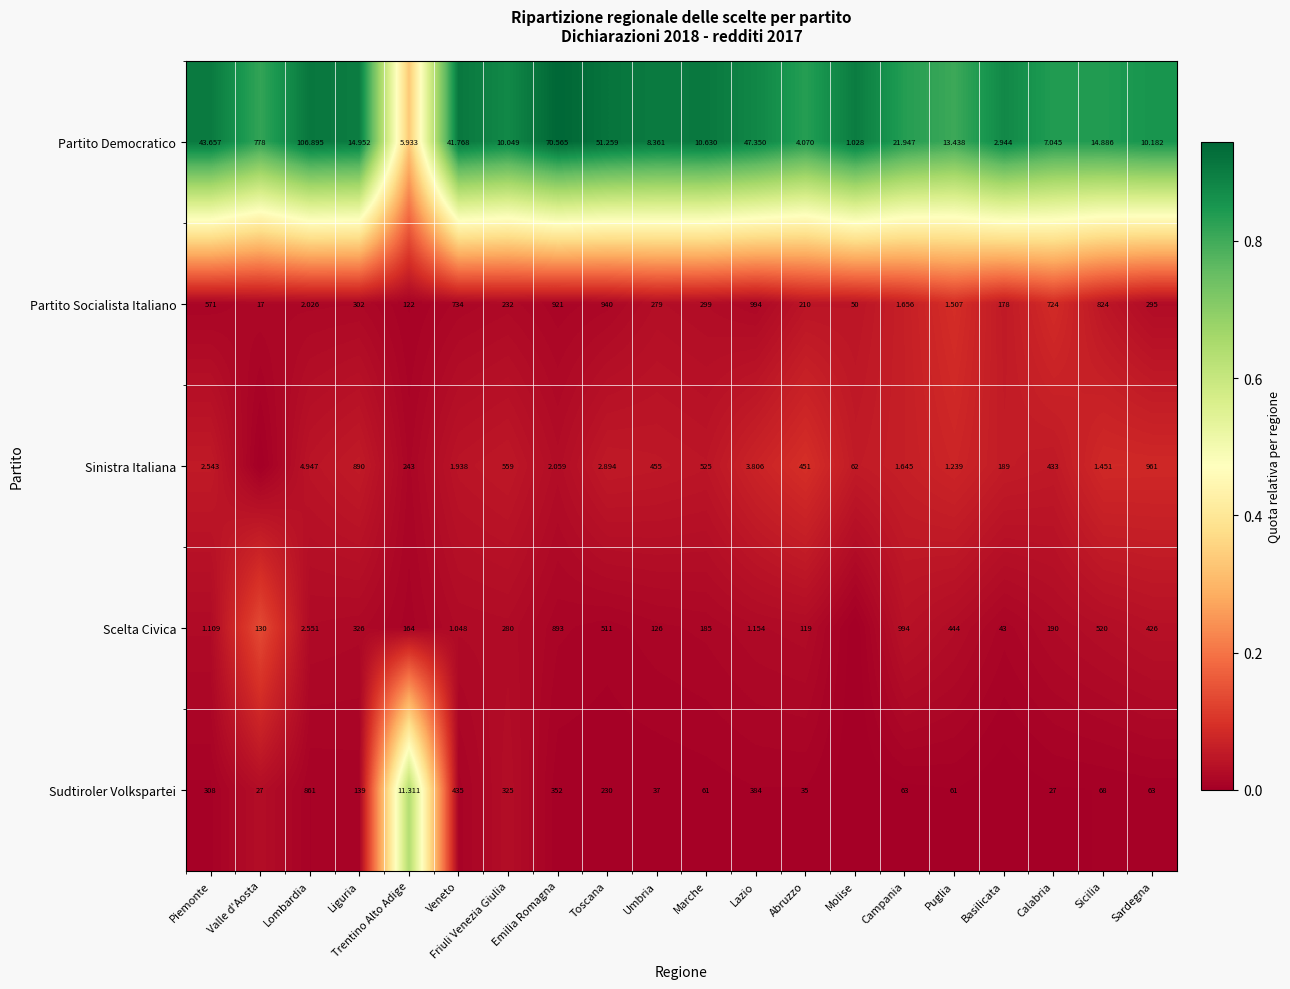

How many data points does each series have?

20